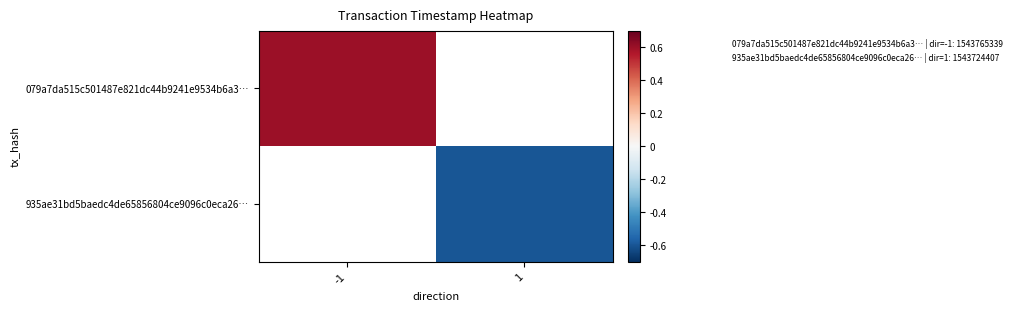

How many data points does each series have?

2